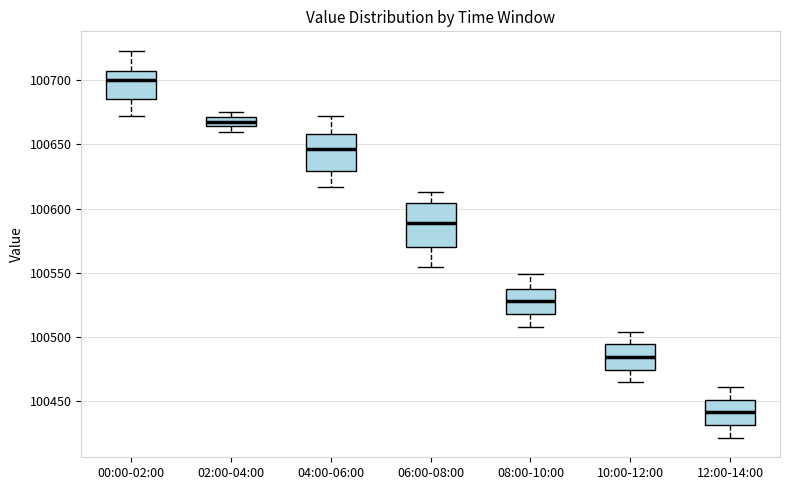

Which box's median line is the highest?

00:00-02:00